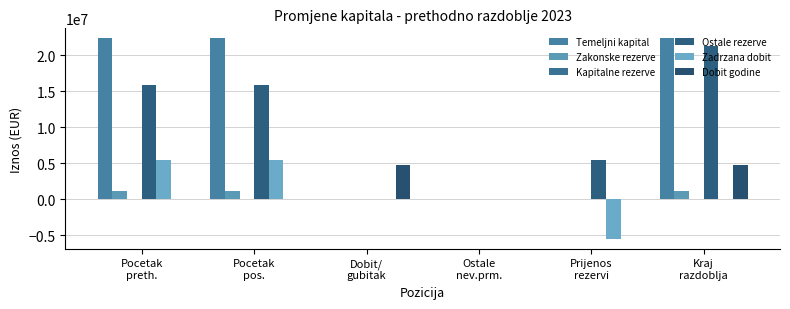

What is the total value across all series at Dobit/
gubitak?

4720547